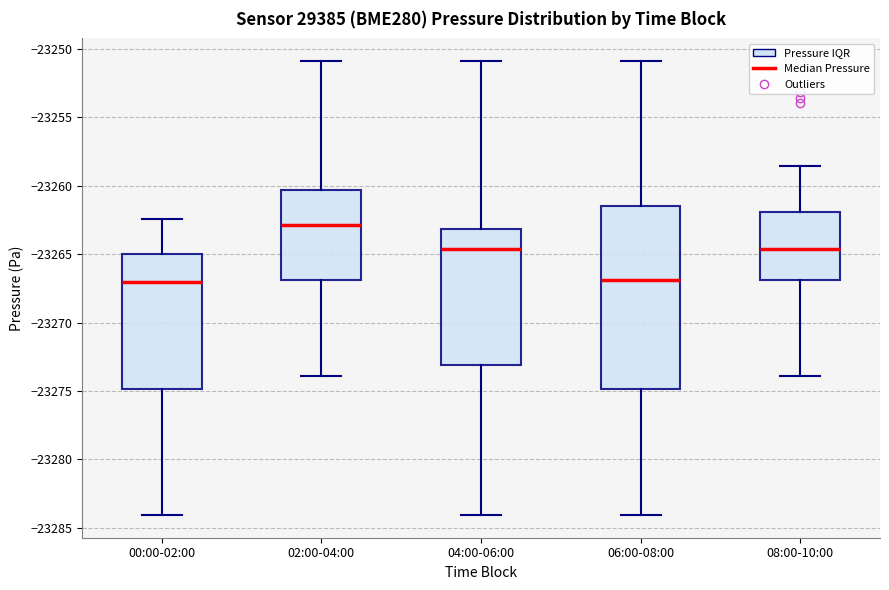

Reading left to right, read every box against the y-axis: the position of its median line, the range the box covers, and the ends of its whiskers. The values are not printed on the chart, so give them approximately, as read against the axis.

00:00-02:00: median -23267.0, box -23275.0 to -23265.0, whiskers -23284.0 to -23262.5
02:00-04:00: median -23263.0, box -23267.0 to -23260.5, whiskers -23274.0 to -23251.0
04:00-06:00: median -23264.5, box -23273.0 to -23263.0, whiskers -23284.0 to -23251.0
06:00-08:00: median -23267.0, box -23275.0 to -23261.5, whiskers -23284.0 to -23251.0
08:00-10:00: median -23264.5, box -23267.0 to -23262.0, whiskers -23274.0 to -23258.5